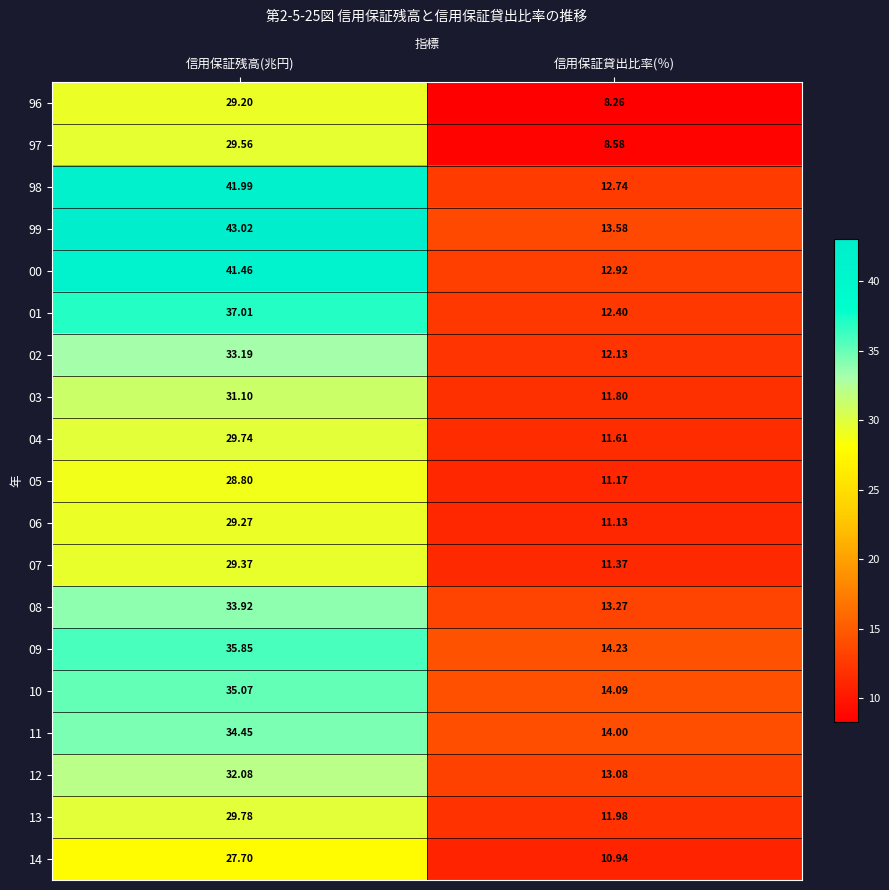

Is the value of 05 at 信用保証貸出比率(％) greater than the value of 99 at 信用保証残高(兆円)?

No